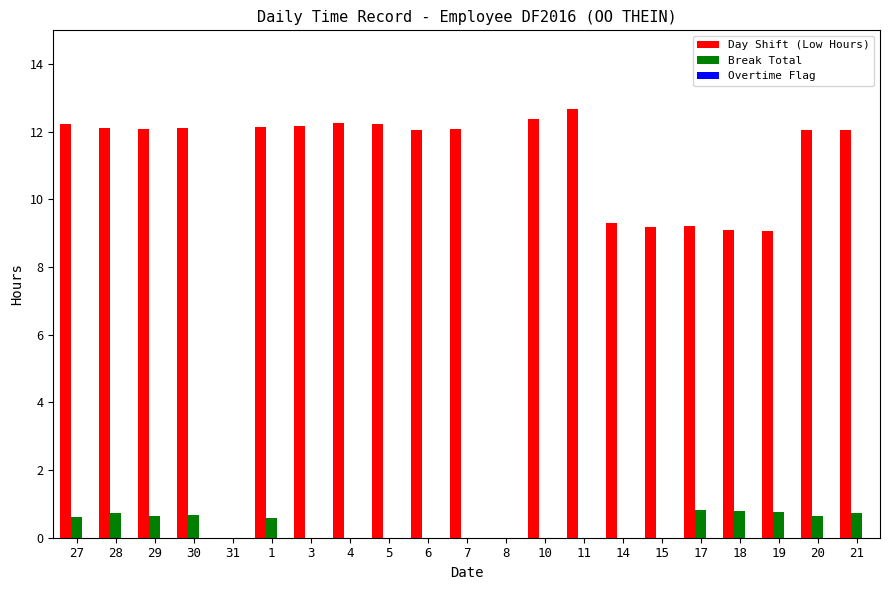

What is the highest value of the Break Total series?

0.8